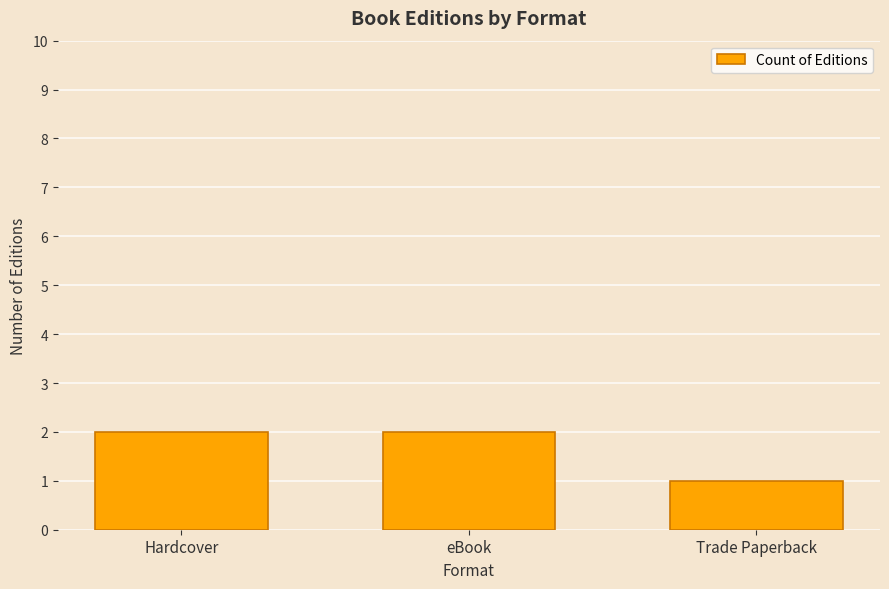

Which has a higher value, Hardcover or Trade Paperback?

Hardcover